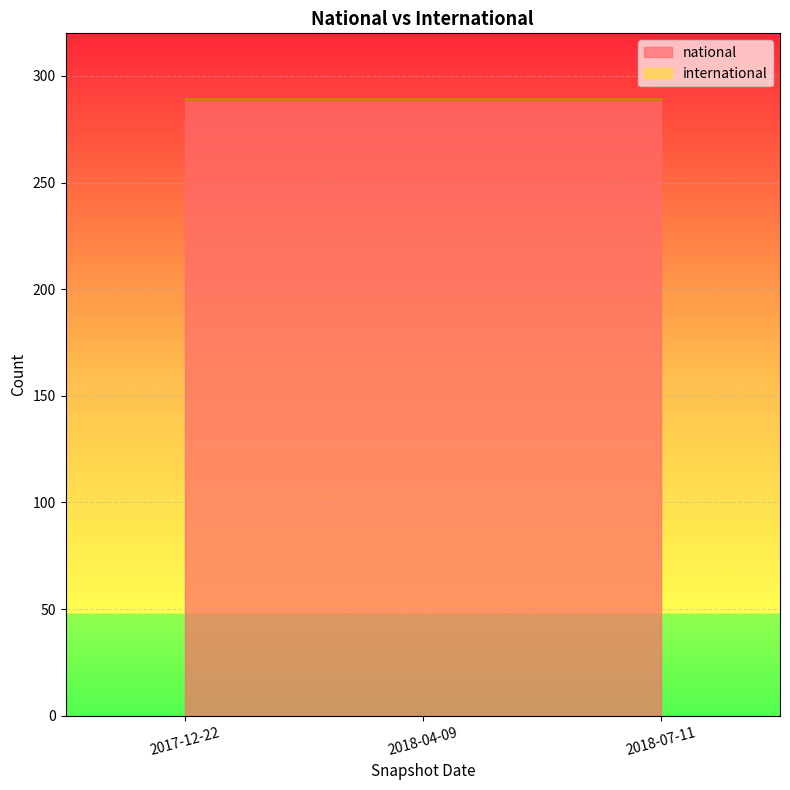

Which series has the largest range (max minus min)?

national